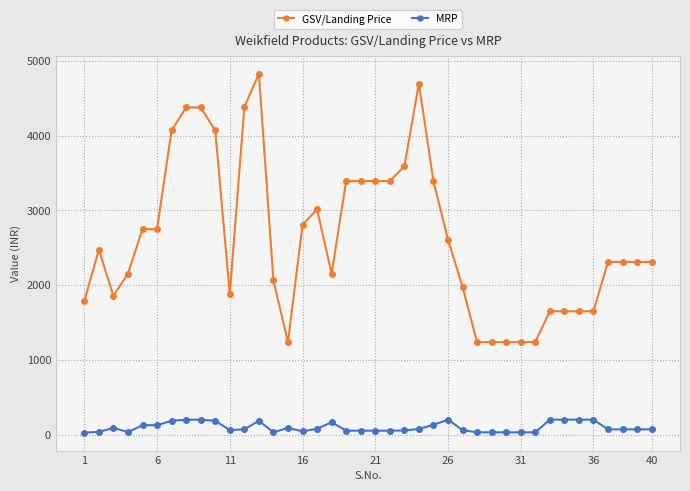

Which series has the widest spread of values?

GSV/Landing Price